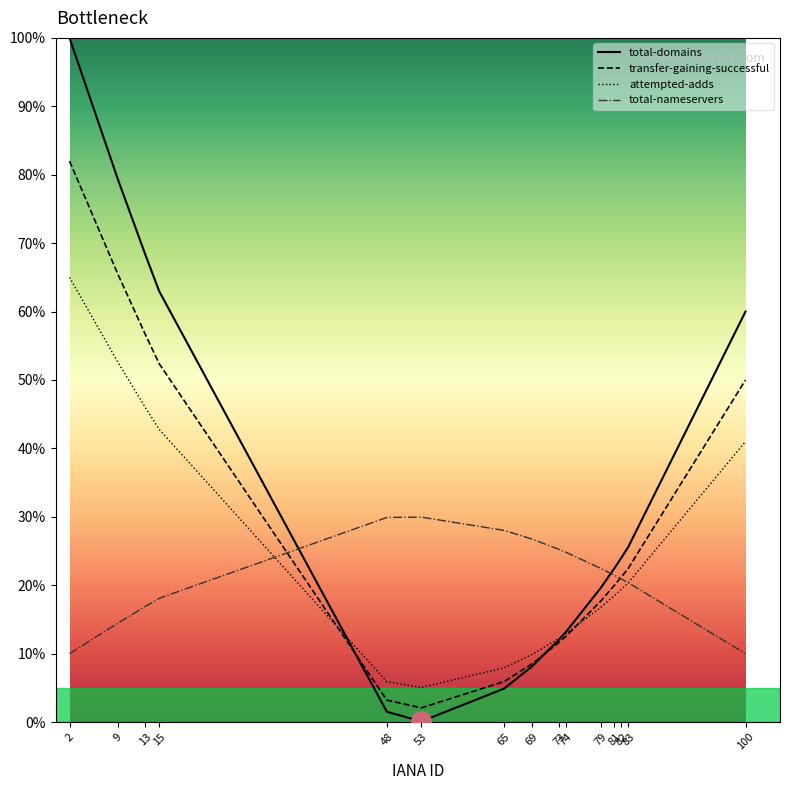

How many times do total-domains and attempted-adds cross each other?

2